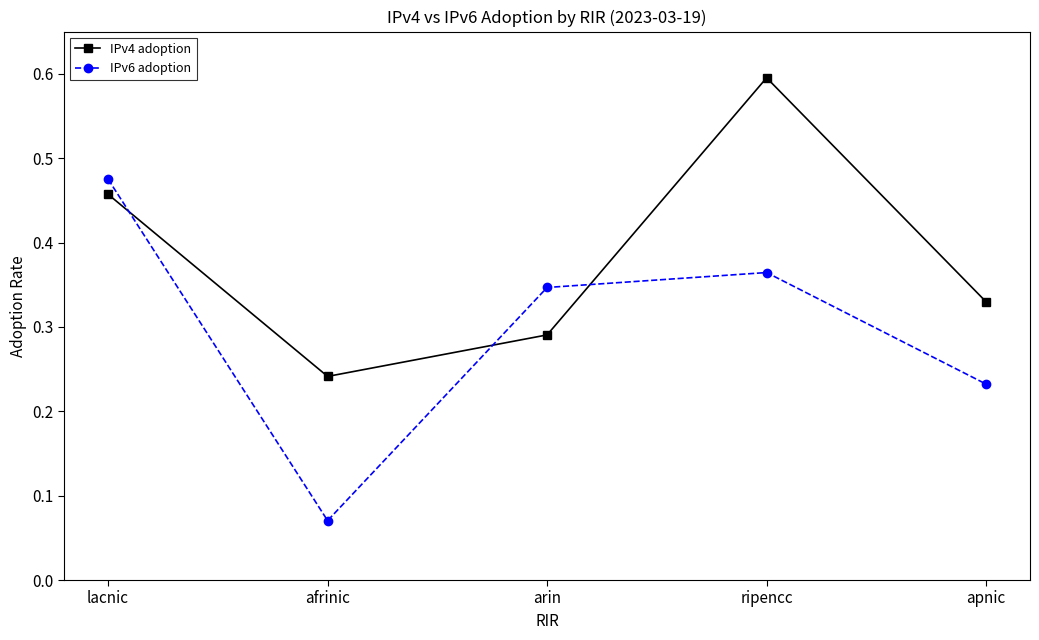

At how many categories does at least one series exceed 0?

5